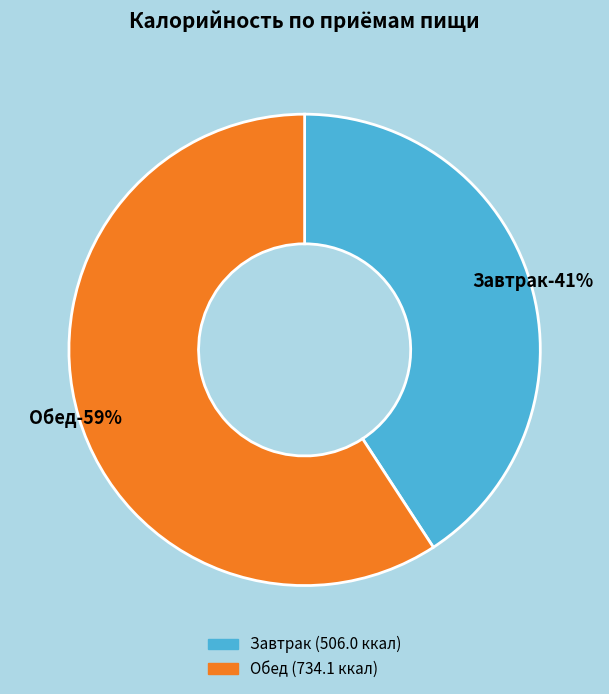

True or false: Завтрак accounts for 41% of the total.

True